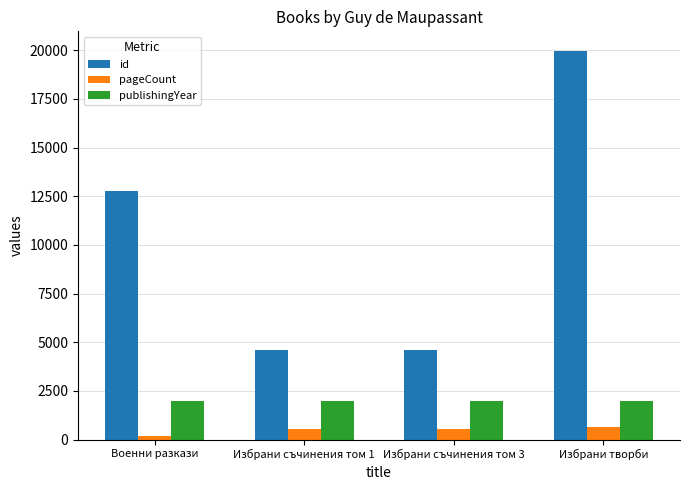

How many bars are there in each group?

3